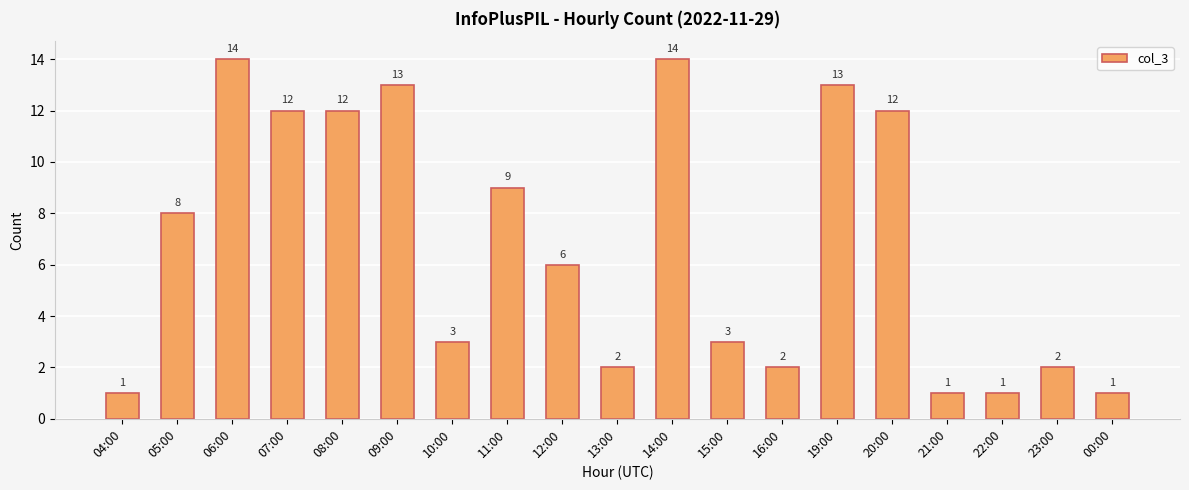

The chart shows a value of 6 at 12:00. True or false?

True